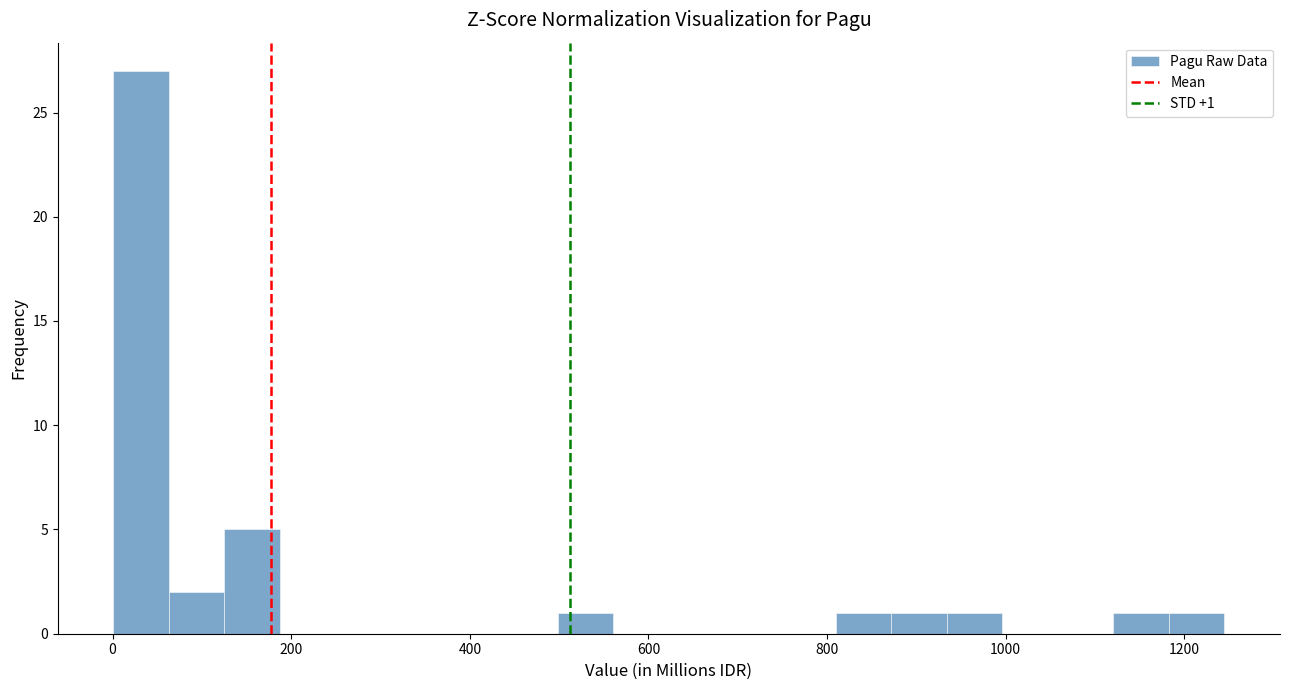

Around what value on the x-axis is the tallest bar? Give the approximate position of its centre, as read against the axis.

40